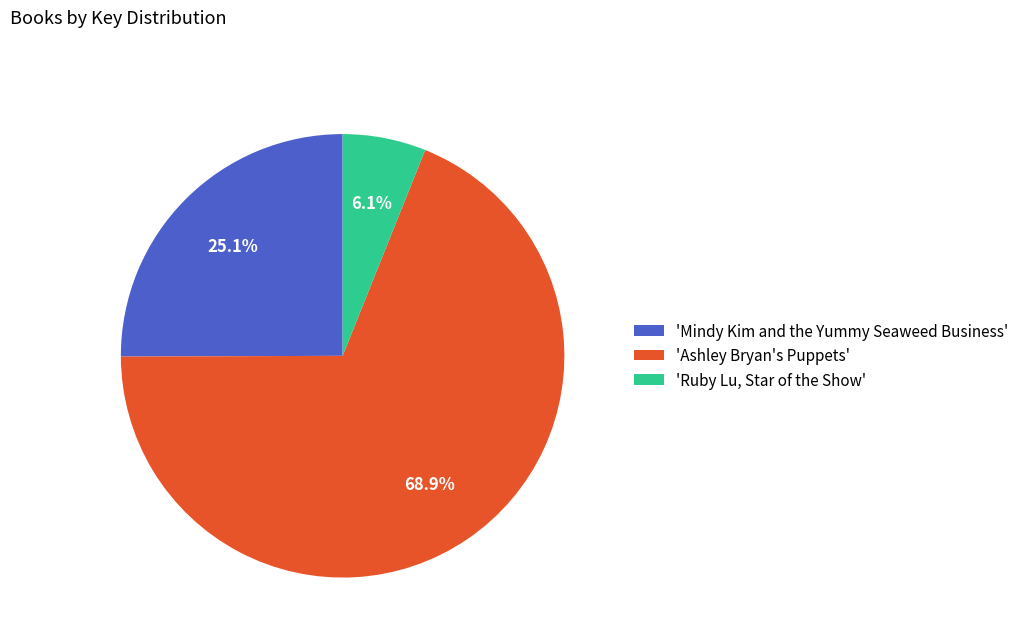

What is the majority slice?

'Ashley Bryan's Puppets'